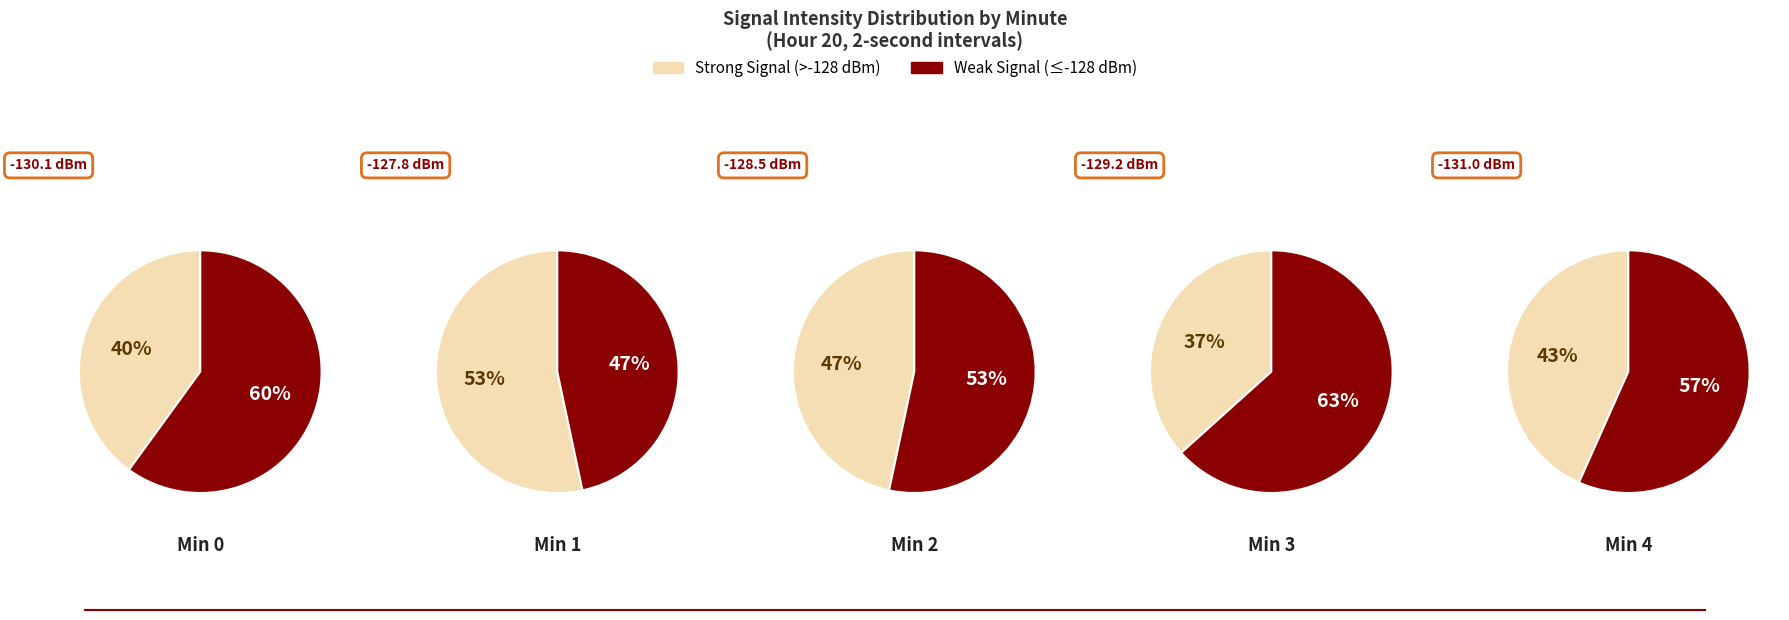

Which slice is the largest?

3